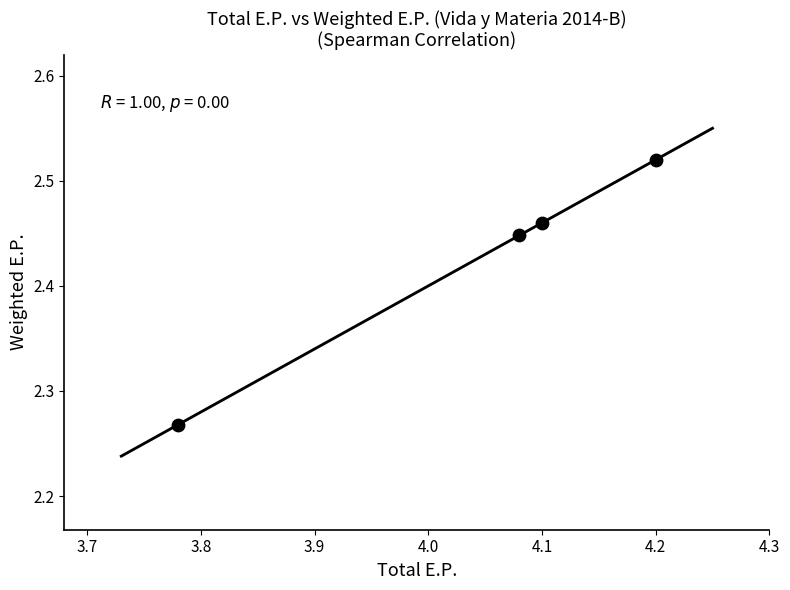

What is the range of X values (max minus min)?

0.4